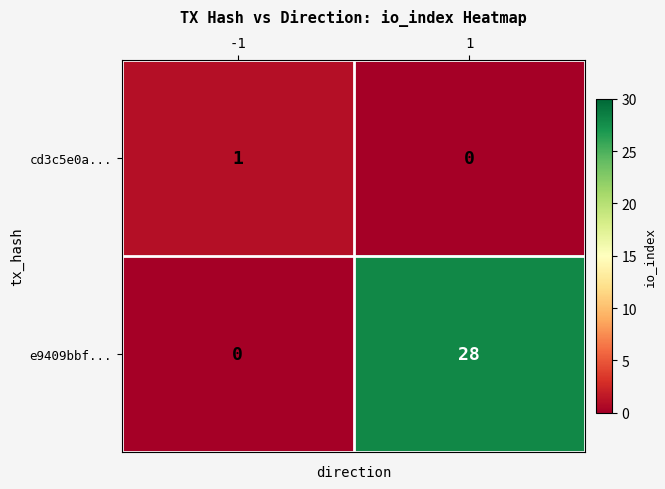

What is the maximum value shown in the chart?

28